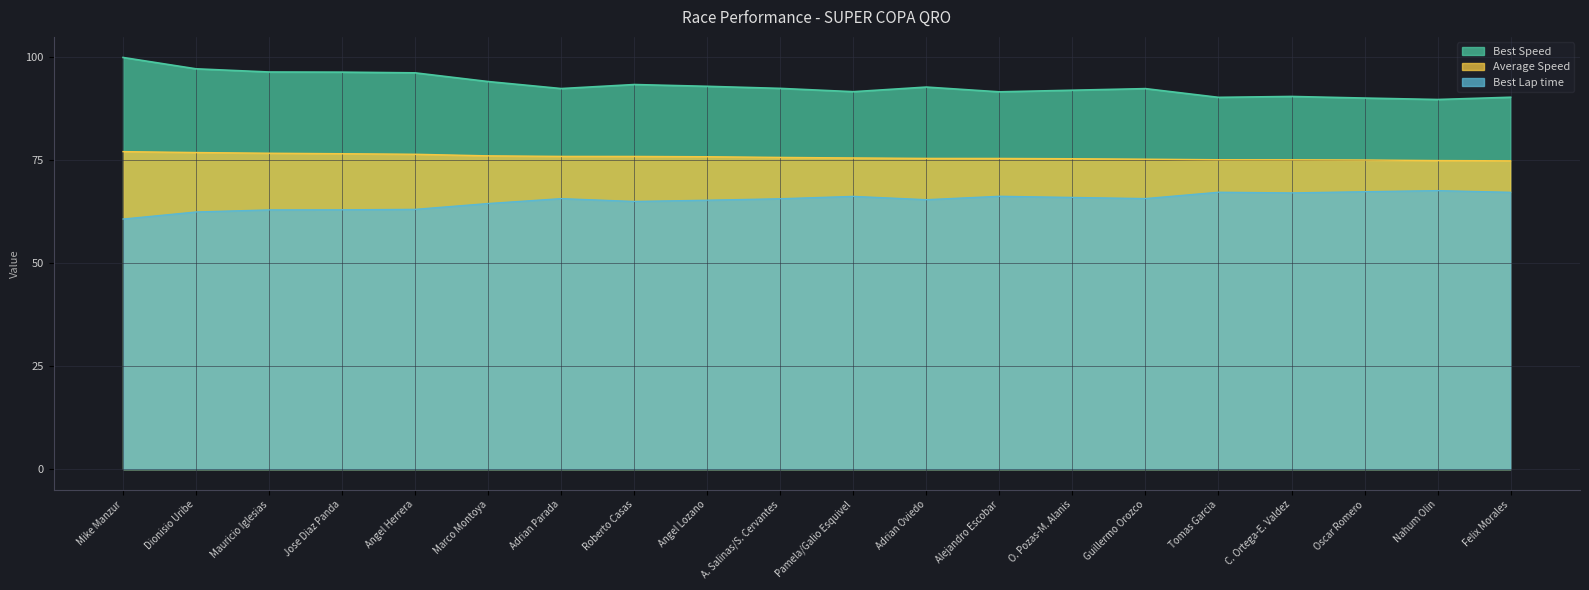

What is the difference between the Average Speed values at Dionisio Uribe and Mauricio Iglesias?

0.2